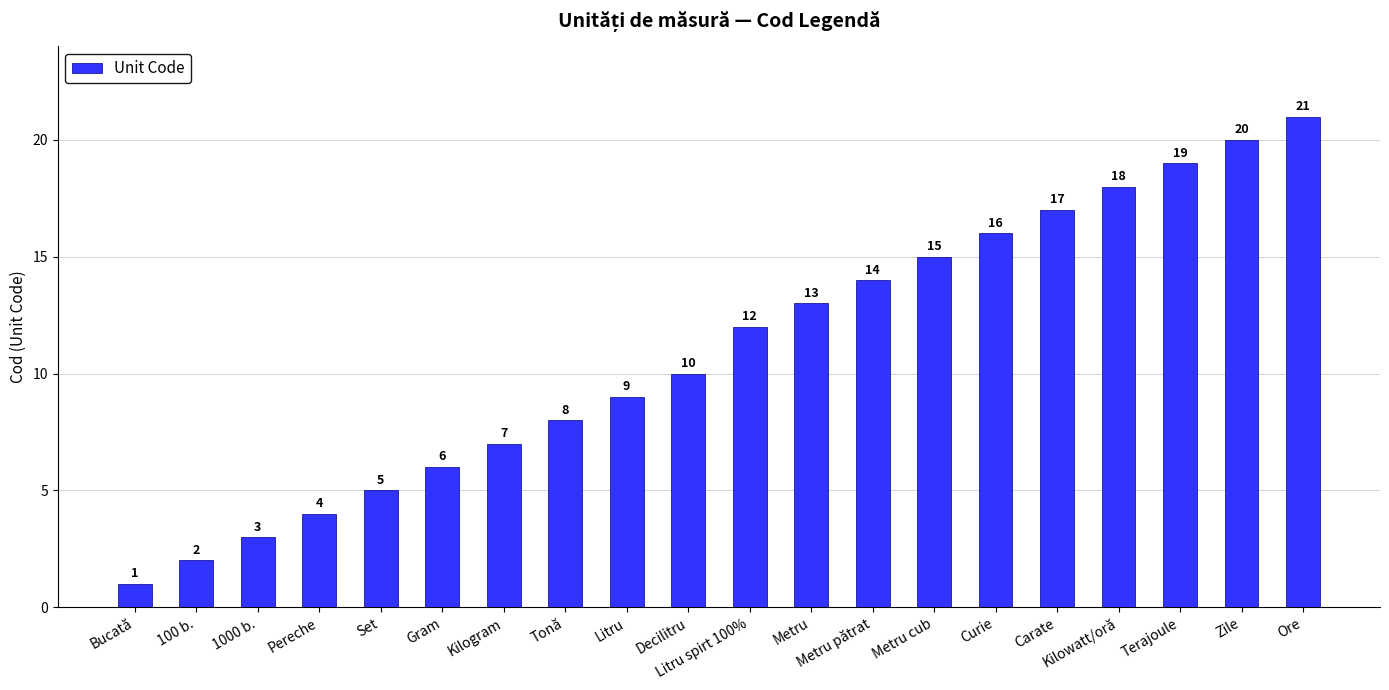

Reading left to right, extract all data points from this chart.

Bucată=1	100 b.=2	1000 b.=3	Pereche=4	Set=5	Gram=6	Kilogram=7	Tonă=8	Litru=9	Decilitru=10	Litru spirt 100%=12	Metru=13	Metru pătrat=14	Metru cub=15	Curie=16	Carate=17	Kilowatt/oră=18	Terajoule=19	Zile=20	Ore=21